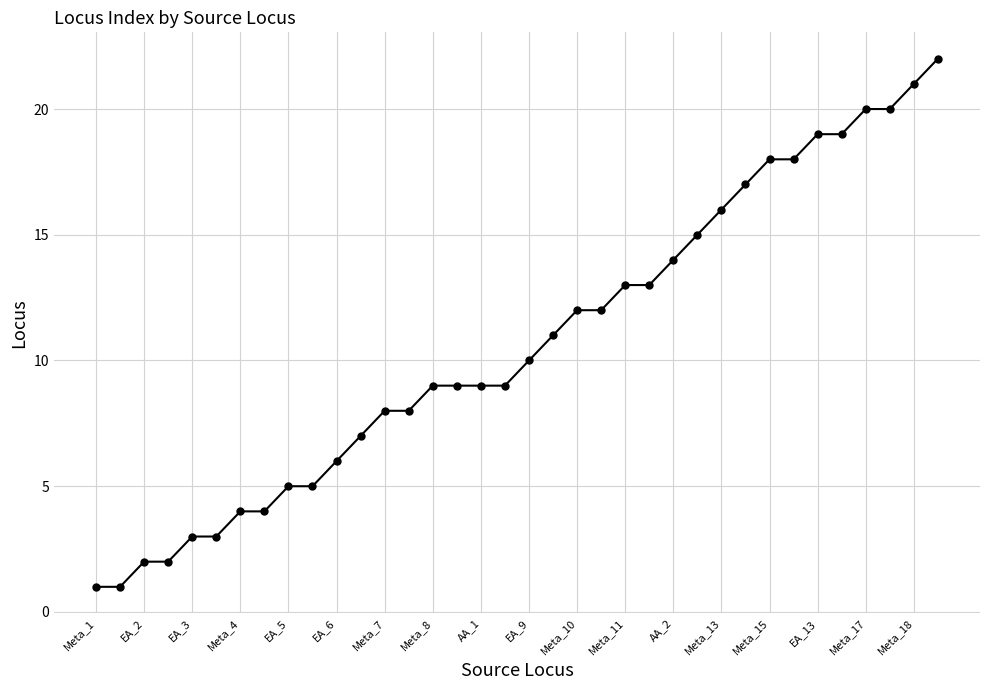

What is the maximum value shown in the chart?

22